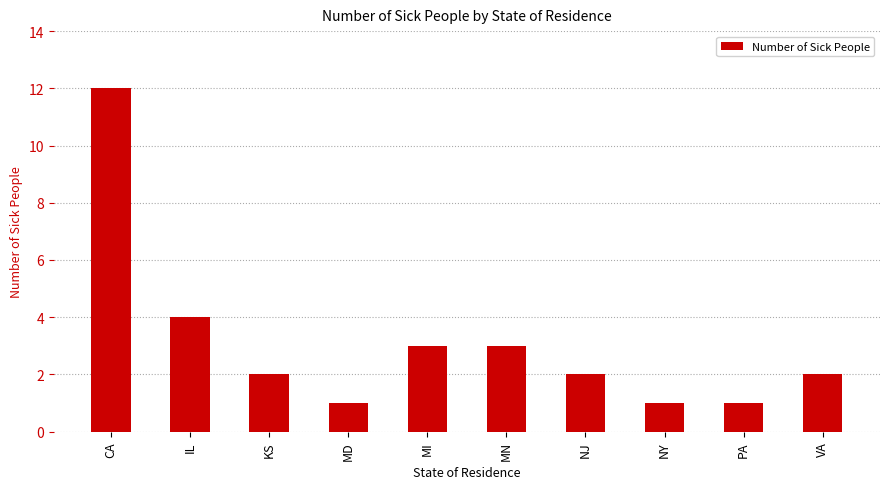

Is it true that the value at MN is 3?

True